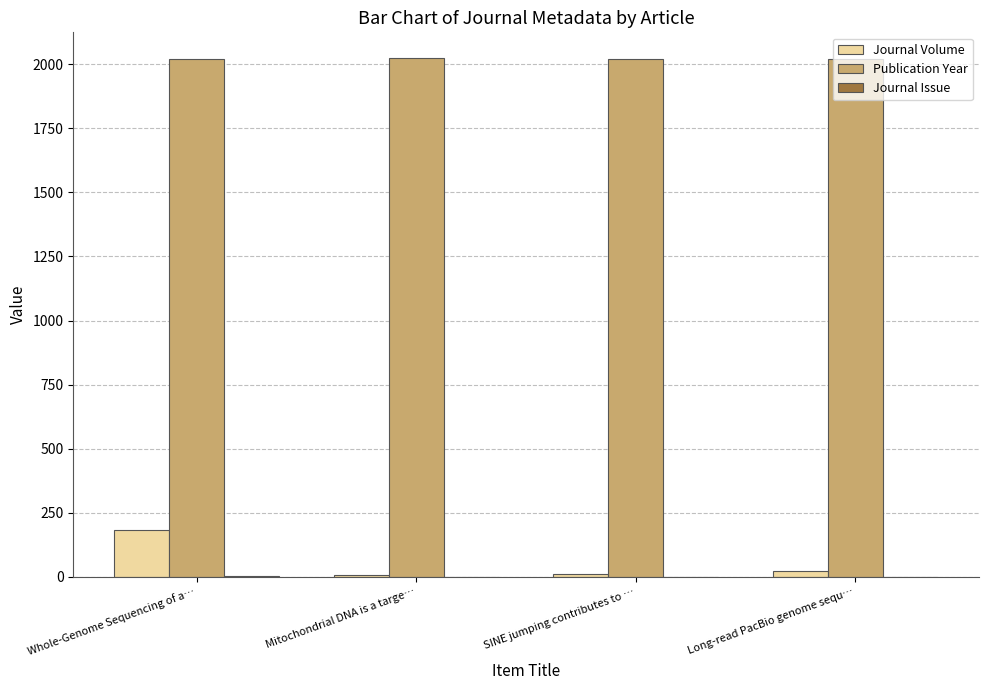

Count the number of categories in the chart.

4